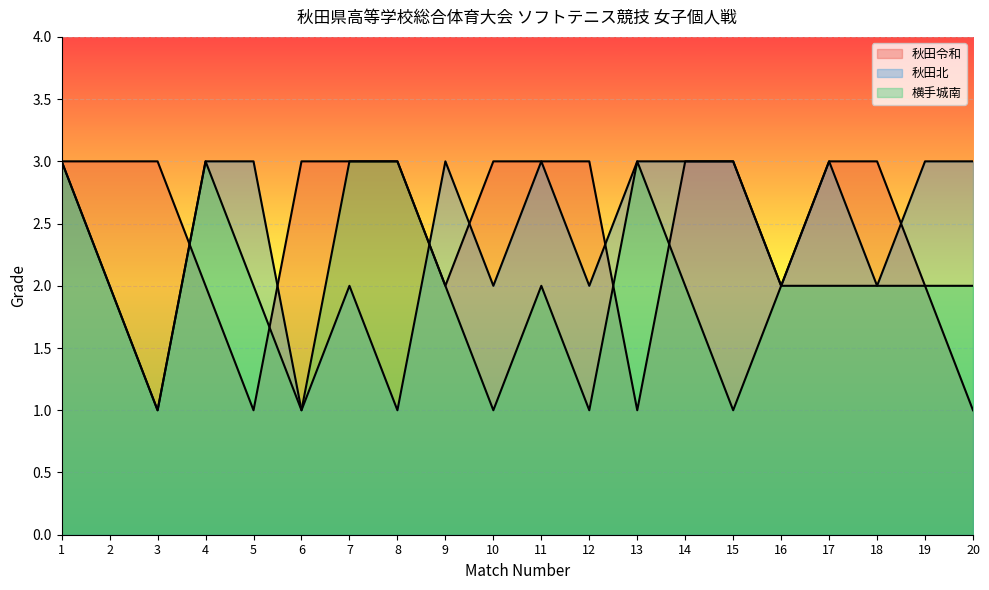

Reading right to left, extract all data points from this chart.

秋田令和: 1	2	3	3	2	3	3	1	3	3	3	2	3	3	3	1	2	3	3	3
秋田北: 3	3	2	3	2	3	3	3	2	3	2	3	1	2	1	3	3	1	2	3
横手城南: 2	2	2	2	2	1	2	3	1	2	1	2	3	3	1	2	3	1	2	3